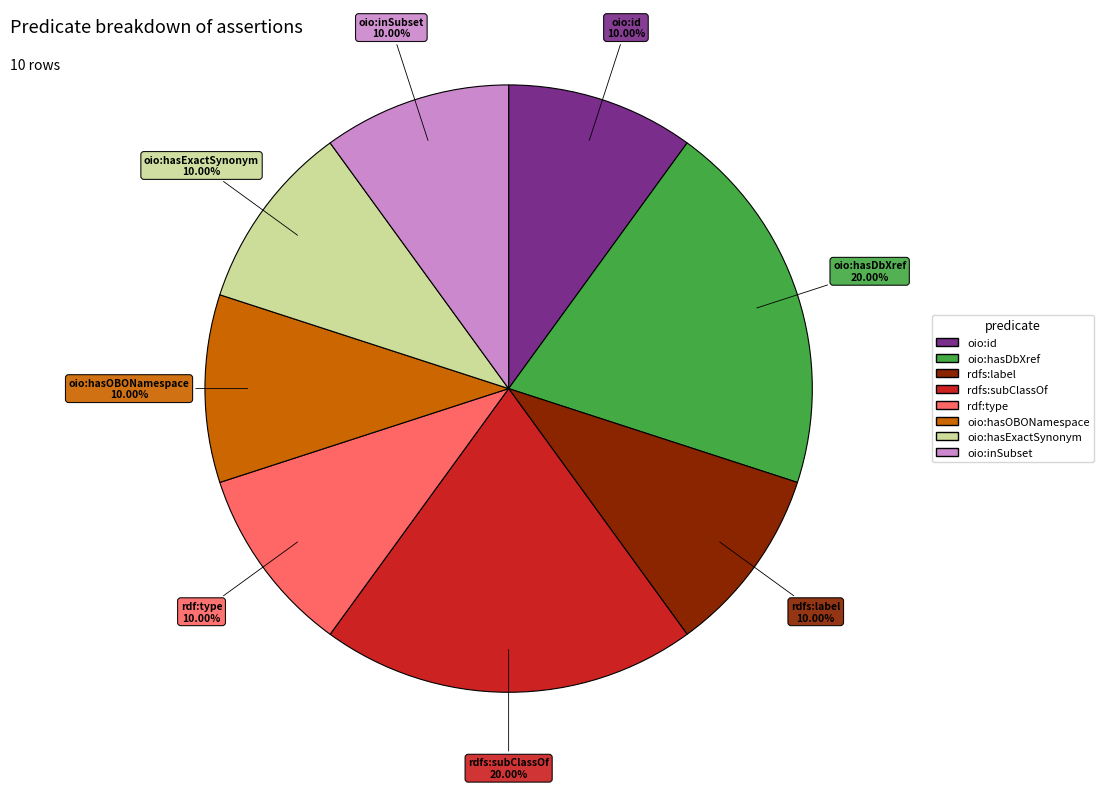

To the nearest percent, what portion does oio:hasOBONamespace represent?

10%